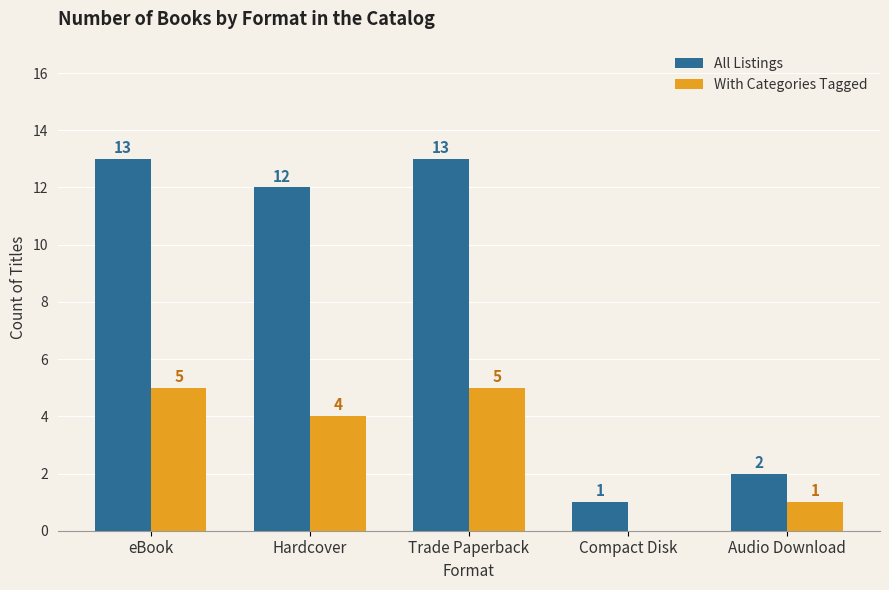

Which series has the largest total across all categories?

All Listings